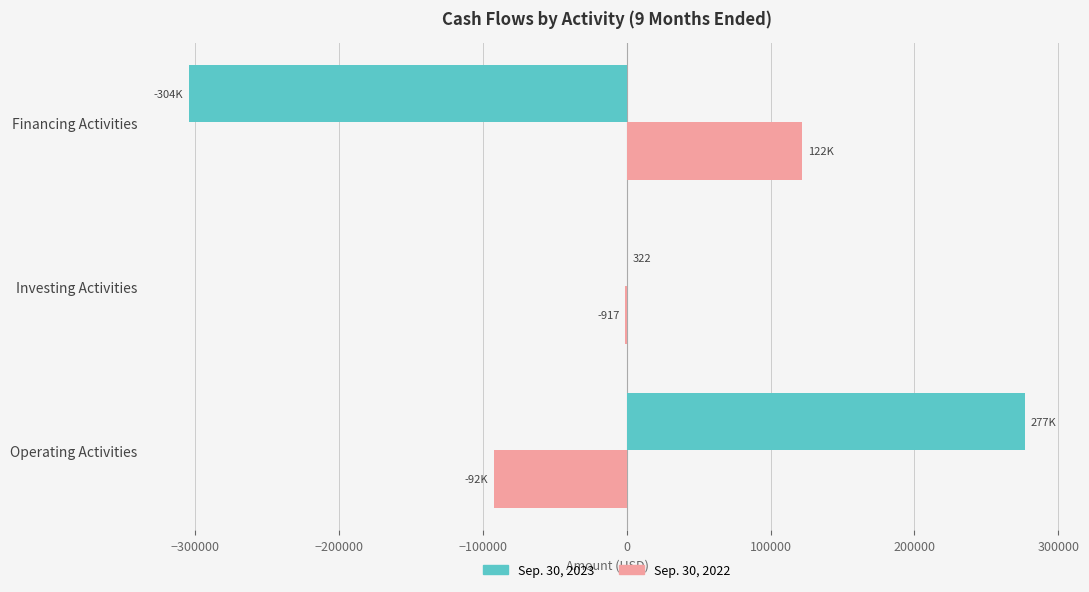

True or false: Sep. 30, 2022 has a value of 122076 at Financing Activities.

True